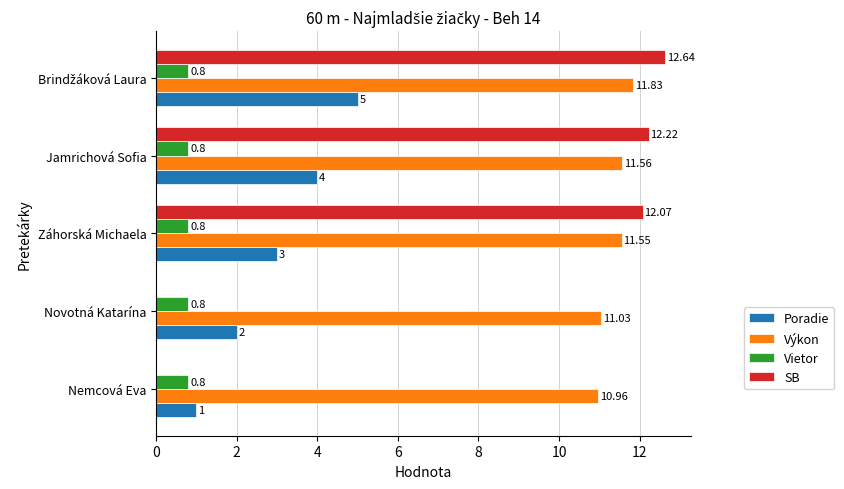

What is the sum of all Poradie values?

15.0